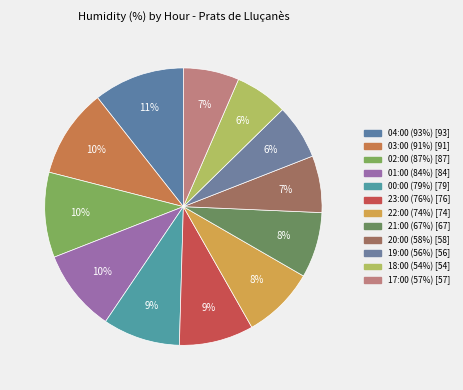

How many segments does this pie chart have?

12